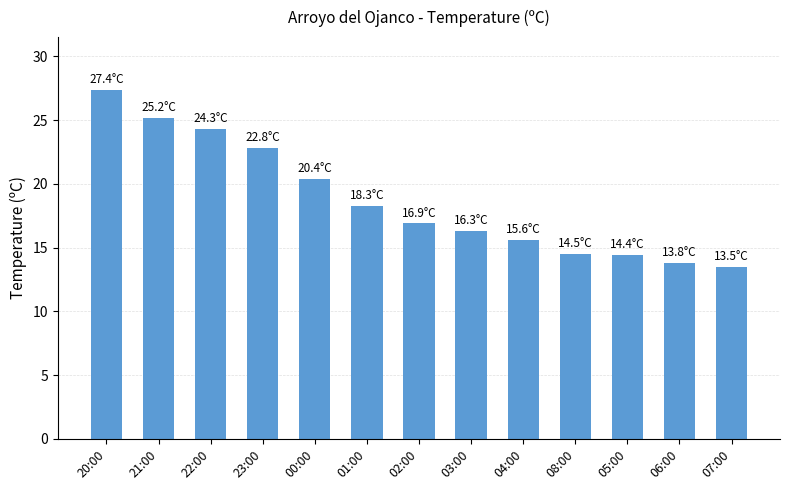

What is the sum of all values?

243.4